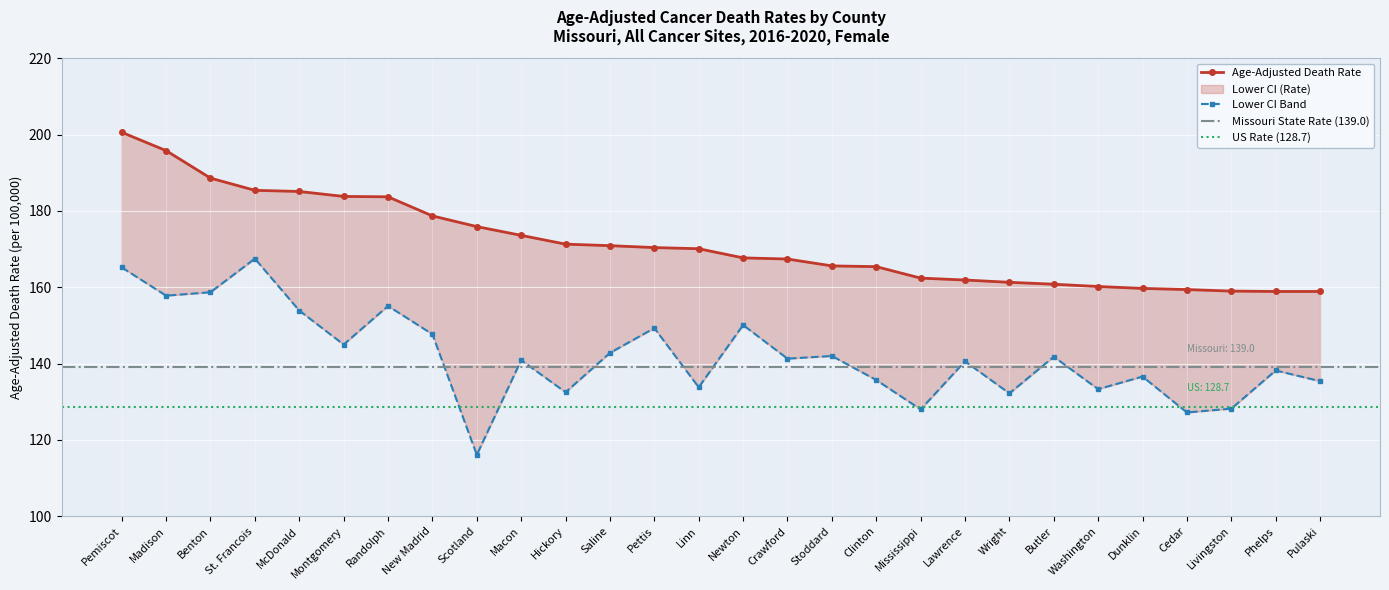

What is the approximate value of Age-Adjusted Death Rate at Pulaski?

158.9